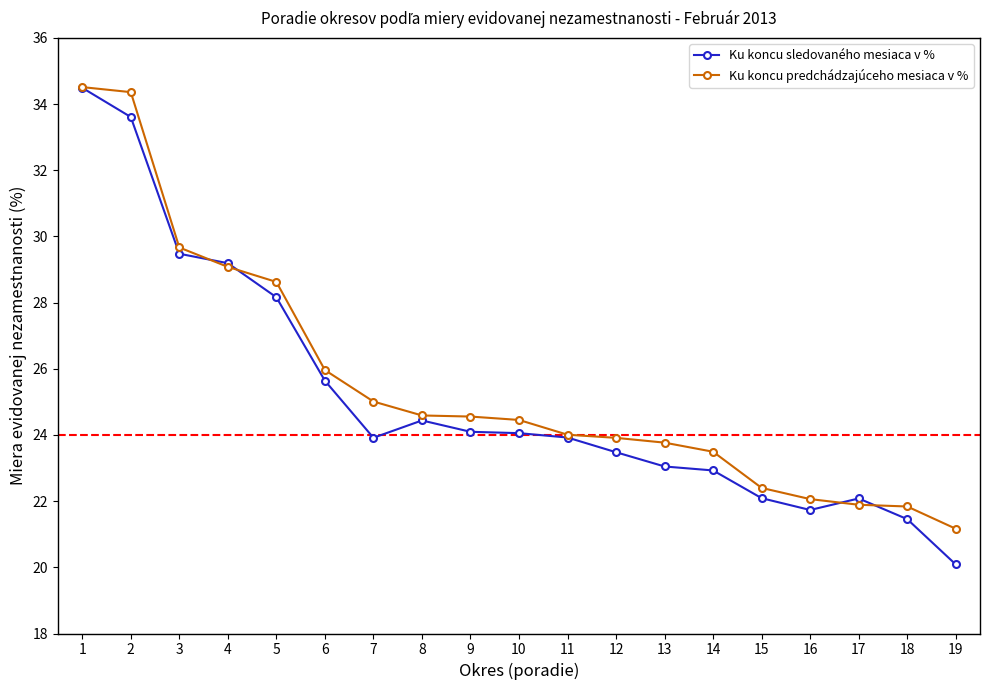

The value of Ku koncu sledovaného mesiaca v % at 4 is 49.6. True or false?

False